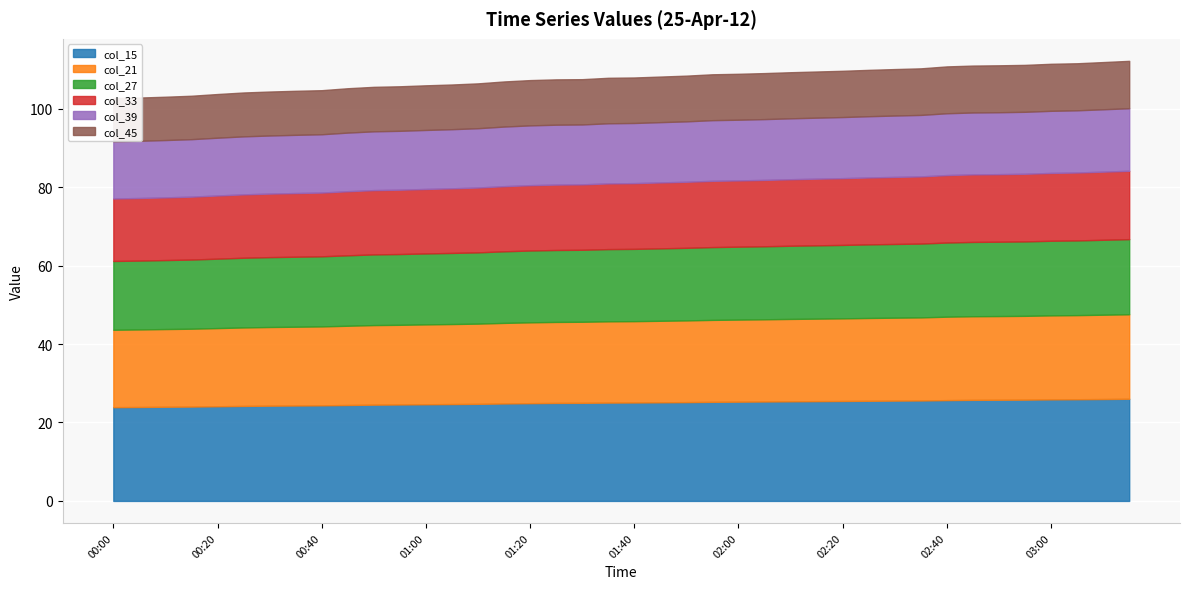

Reading left to right, transcribe all the data shown in this chart.

col_15: 00:00=23.9	00:05=23.9	00:10=24.0	00:15=24.1	00:20=24.1	00:25=24.2	00:30=24.3	00:35=24.3	00:40=24.4	00:45=24.5	00:50=24.5	00:55=24.6	01:00=24.6	01:05=24.7	01:10=24.8	01:15=24.8	01:20=24.9	01:25=25.0	01:30=25.0	01:35=25.1	01:40=25.1	01:45=25.1	01:50=25.2	01:55=25.3	02:00=25.3	02:05=25.3	02:10=25.4	02:15=25.4	02:20=25.5	02:25=25.5	02:30=25.6	02:35=25.6	02:40=25.7	02:45=25.8	02:50=25.8	02:55=25.8	03:00=25.9	03:05=25.9	03:10=26.0	03:15=26.0
col_21: 00:00=19.7	00:05=19.8	00:10=19.8	00:15=19.8	00:20=19.9	00:25=20.0	00:30=20.1	00:35=20.1	00:40=20.1	00:45=20.2	00:50=20.3	00:55=20.3	01:00=20.4	01:05=20.4	01:10=20.4	01:15=20.5	01:20=20.6	01:25=20.6	01:30=20.7	01:35=20.7	01:40=20.7	01:45=20.8	01:50=20.8	01:55=20.9	02:00=20.9	02:05=21.0	02:10=21.0	02:15=21.0	02:20=21.1	02:25=21.1	02:30=21.1	02:35=21.2	02:40=21.3	02:45=21.3	02:50=21.3	02:55=21.4	03:00=21.4	03:05=21.4	03:10=21.5	03:15=21.5
col_27: 00:00=17.5	00:05=17.6	00:10=17.6	00:15=17.6	00:20=17.7	00:25=17.8	00:30=17.8	00:35=17.8	00:40=17.9	00:45=18.0	00:50=18.0	00:55=18.0	01:00=18.1	01:05=18.1	01:10=18.2	01:15=18.2	01:20=18.3	01:25=18.3	01:30=18.4	01:35=18.4	01:40=18.4	01:45=18.5	01:50=18.5	01:55=18.6	02:00=18.6	02:05=18.6	02:10=18.7	02:15=18.7	02:20=18.7	02:25=18.8	02:30=18.8	02:35=18.8	02:40=18.9	02:45=18.9	02:50=19.0	02:55=19.0	03:00=19.0	03:05=19.0	03:10=19.1	03:15=19.1
col_33: 00:00=15.9	00:05=16.0	00:10=16.0	00:15=16.0	00:20=16.1	00:25=16.2	00:30=16.2	00:35=16.2	00:40=16.3	00:45=16.3	00:50=16.4	00:55=16.4	01:00=16.4	01:05=16.5	01:10=16.5	01:15=16.6	01:20=16.7	01:25=16.7	01:30=16.7	01:35=16.7	01:40=16.8	01:45=16.8	01:50=16.8	01:55=16.9	02:00=16.9	02:05=16.9	02:10=17.0	02:15=17.0	02:20=17.0	02:25=17.1	02:30=17.1	02:35=17.1	02:40=17.2	02:45=17.2	02:50=17.2	02:55=17.2	03:00=17.3	03:05=17.3	03:10=17.4	03:15=17.4
col_39: 00:00=14.6	00:05=14.6	00:10=14.6	00:15=14.7	00:20=14.7	00:25=14.8	00:30=14.8	00:35=14.8	00:40=14.9	00:45=14.9	00:50=15.0	00:55=15.0	01:00=15.0	01:05=15.1	01:10=15.1	01:15=15.2	01:20=15.2	01:25=15.3	01:30=15.3	01:35=15.3	01:40=15.3	01:45=15.4	01:50=15.4	01:55=15.5	02:00=15.5	02:05=15.5	02:10=15.5	02:15=15.5	02:20=15.6	02:25=15.6	02:30=15.6	02:35=15.7	02:40=15.8	02:45=15.8	02:50=15.8	02:55=15.8	03:00=15.8	03:05=15.8	03:10=15.9	03:15=15.9
col_45: 00:00=11.0	00:05=11.0	00:10=11.0	00:15=11.1	00:20=11.1	00:25=11.2	00:30=11.2	00:35=11.2	00:40=11.2	00:45=11.3	00:50=11.3	00:55=11.4	01:00=11.4	01:05=11.4	01:10=11.4	01:15=11.5	01:20=11.5	01:25=11.6	01:30=11.5	01:35=11.6	01:40=11.6	01:45=11.6	01:50=11.7	01:55=11.7	02:00=11.7	02:05=11.7	02:10=11.8	02:15=11.8	02:20=11.8	02:25=11.8	02:30=11.8	02:35=11.9	02:40=11.9	02:45=12.0	02:50=12.0	02:55=12.0	03:00=12.0	03:05=12.0	03:10=12.0	03:15=12.1